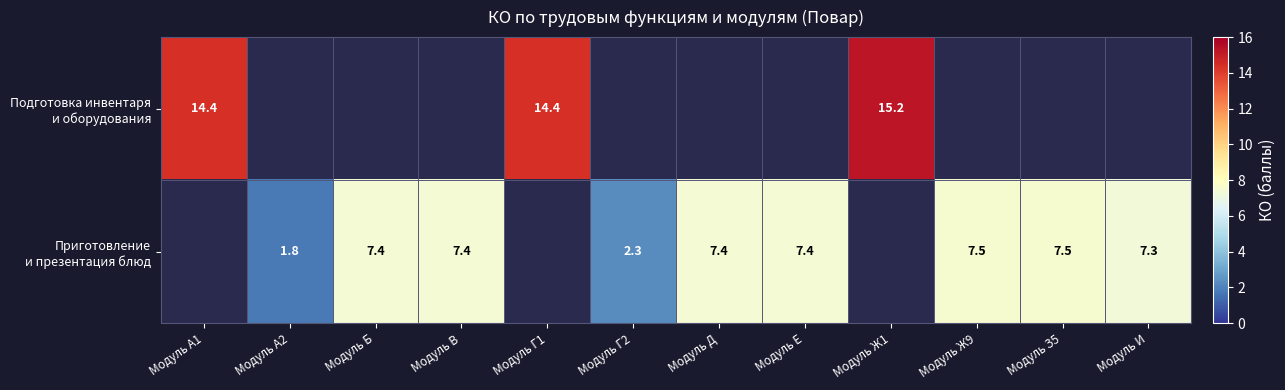

At how many categories does at least one series exceed 9?

3